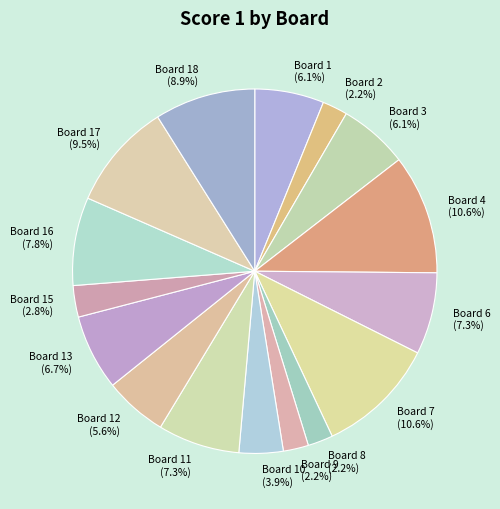

To the nearest percent, what percentage of the pie is Board 16?

8%